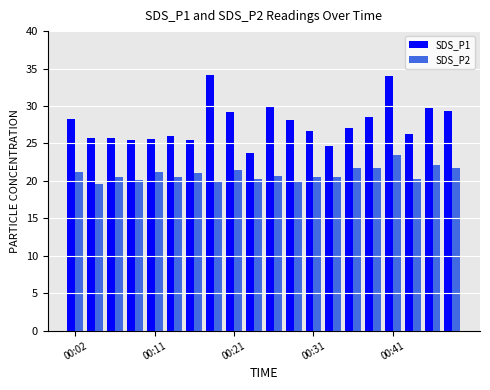

Which series has the widest spread of values?

SDS_P1